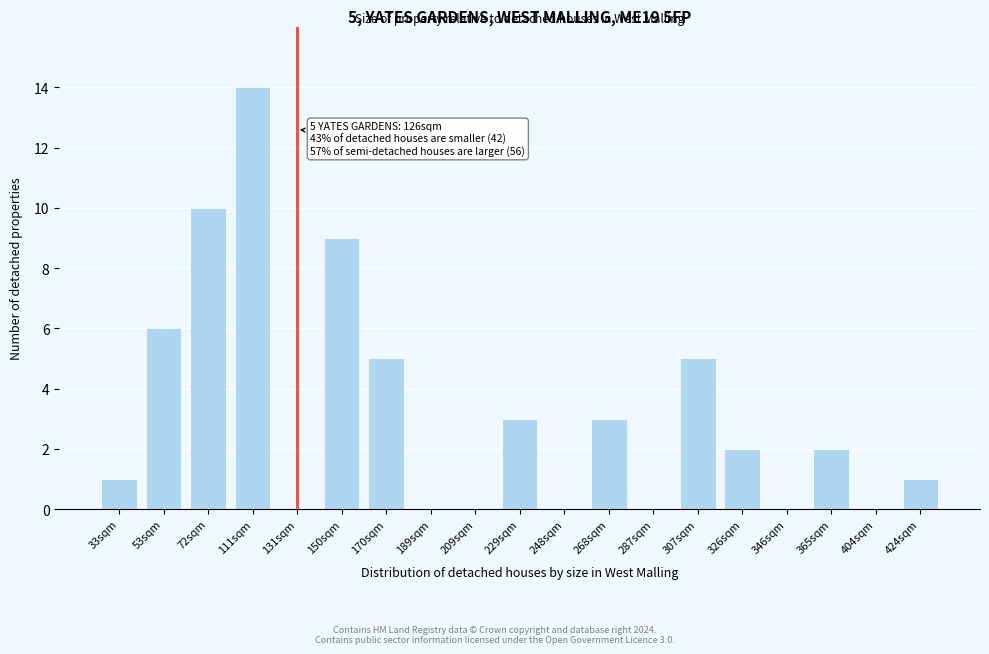

Reading left to right, what are all the values shown in this chart?

33sqm=1	53sqm=6	72sqm=10	111sqm=14	131sqm=10	150sqm=9	170sqm=5	189sqm=0	209sqm=0	229sqm=3	248sqm=0	268sqm=3	287sqm=0	307sqm=5	326sqm=2	346sqm=0	365sqm=2	404sqm=0	424sqm=1